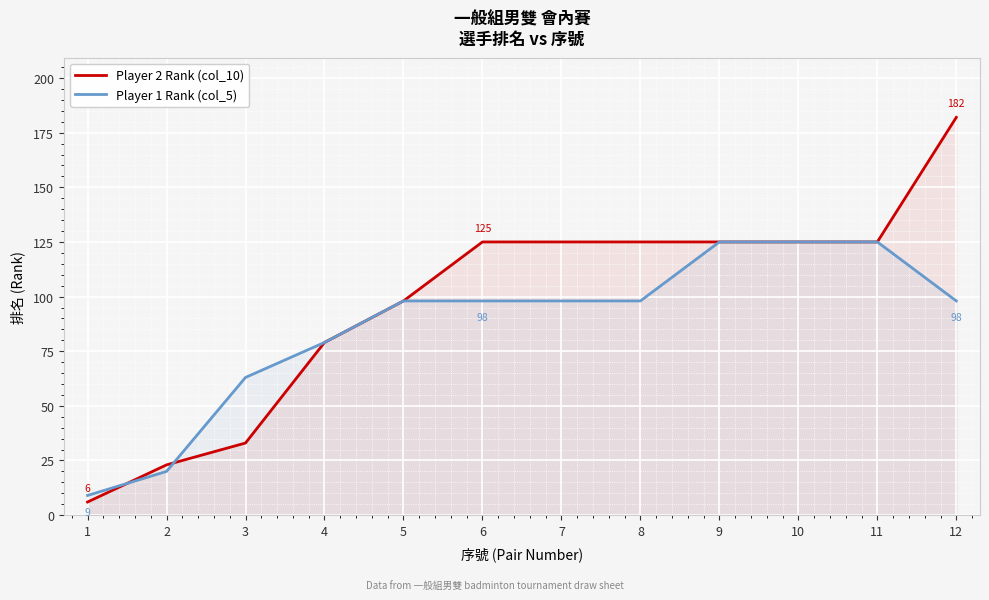

Reading right to left, extract all data points from this chart.

Player 2 Rank (col_10): 12=182	11=125	10=125	9=125	8=125	7=125	6=125	5=98	4=79	3=33	2=23	1=6
Player 1 Rank (col_5): 12=98	11=125	10=125	9=125	8=98	7=98	6=98	5=98	4=79	3=63	2=20	1=9